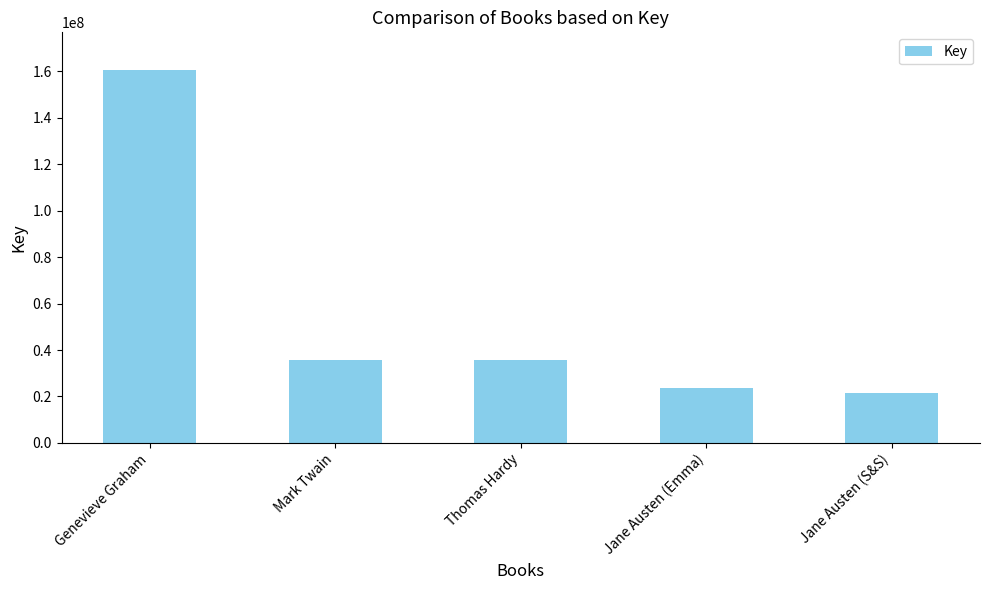

What is the sum of the values at Genevieve Graham and Thomas Hardy?

196199846